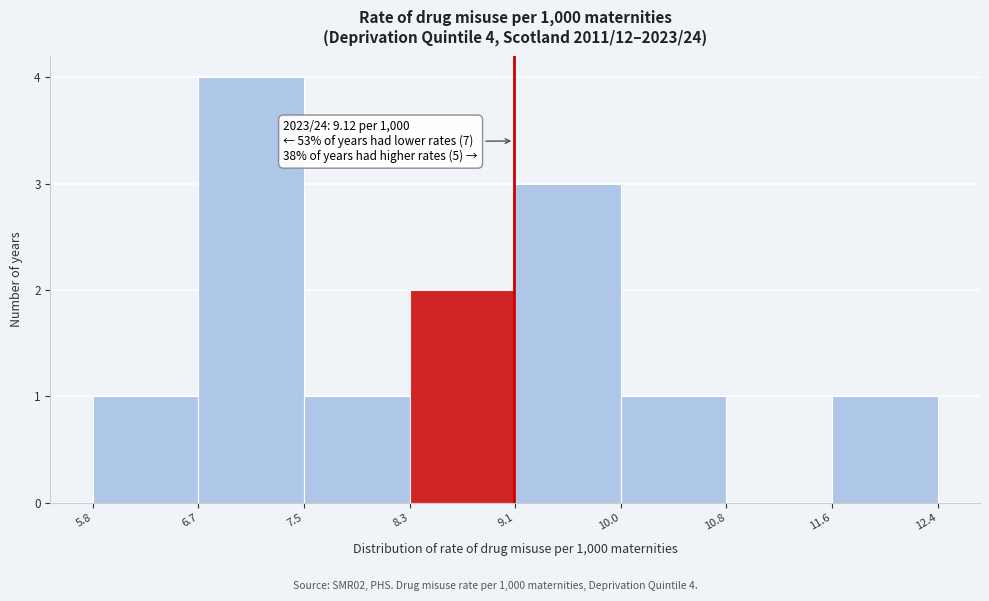

Which range on the x-axis has the tallest bar?

6.7 to 7.5